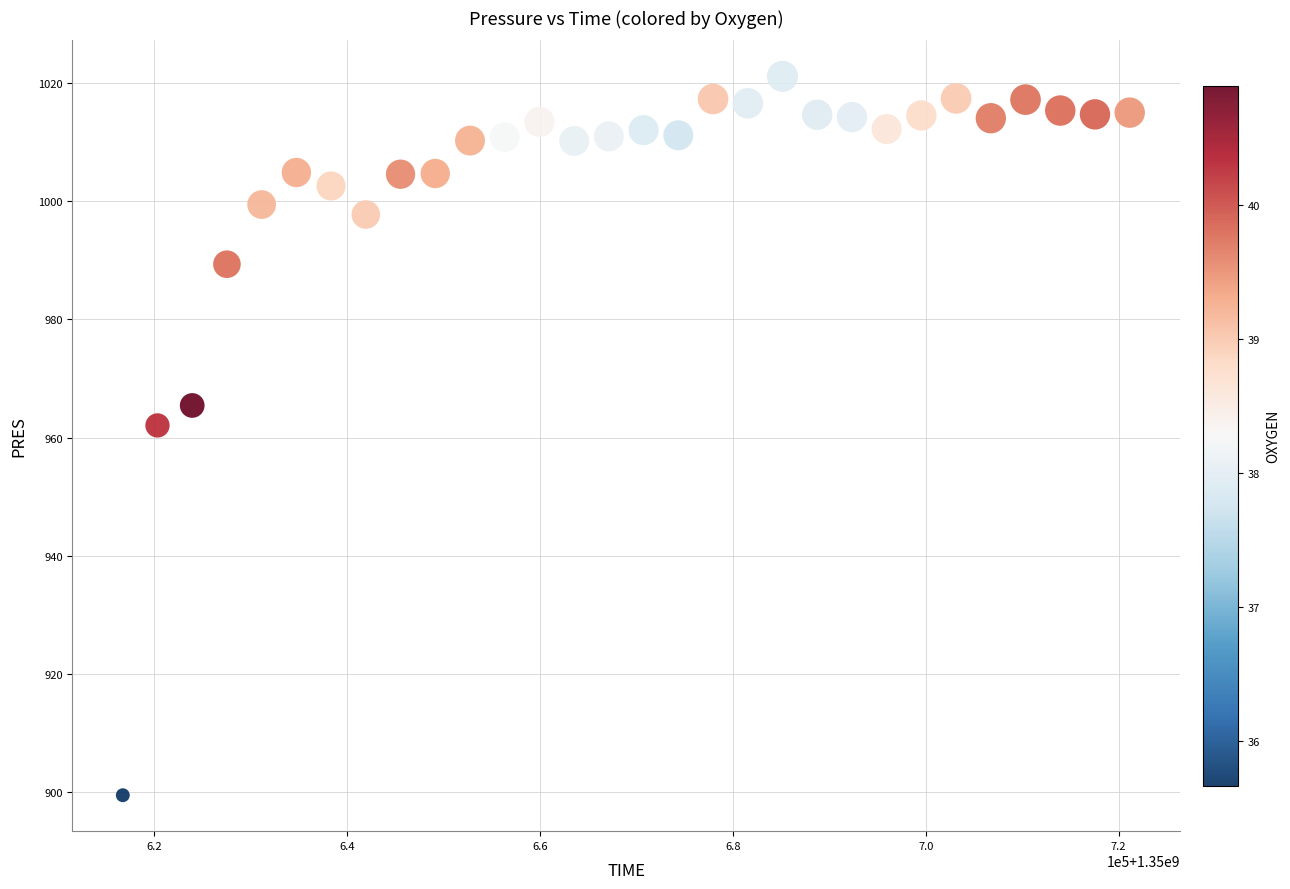

What is the range of X values (max minus min)?

104396.0